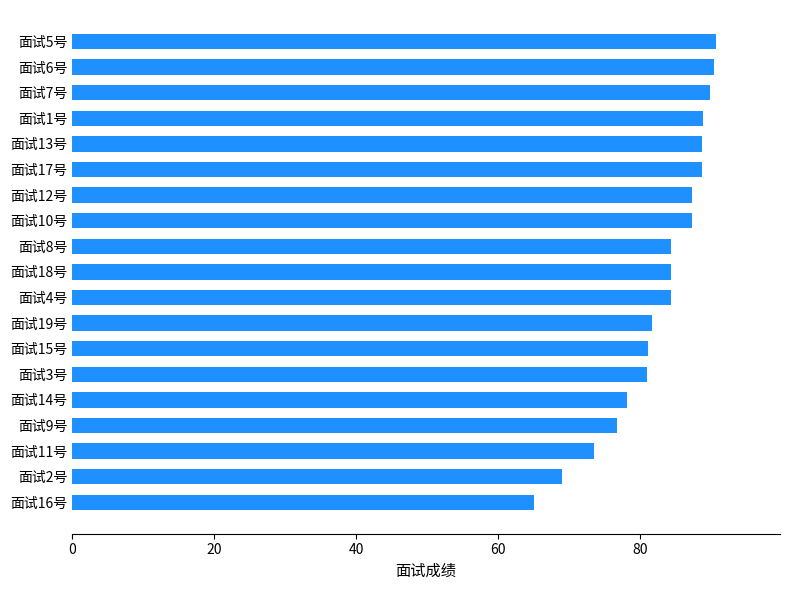

Which has a higher value, 面试2号 or 面试11号?

面试11号